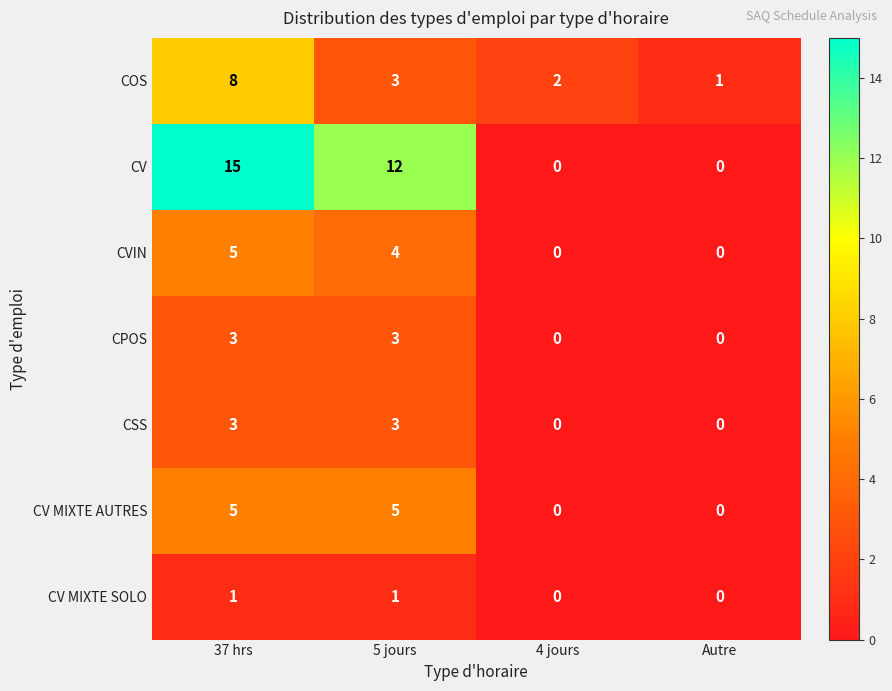

Which series has the largest total across all categories?

CV